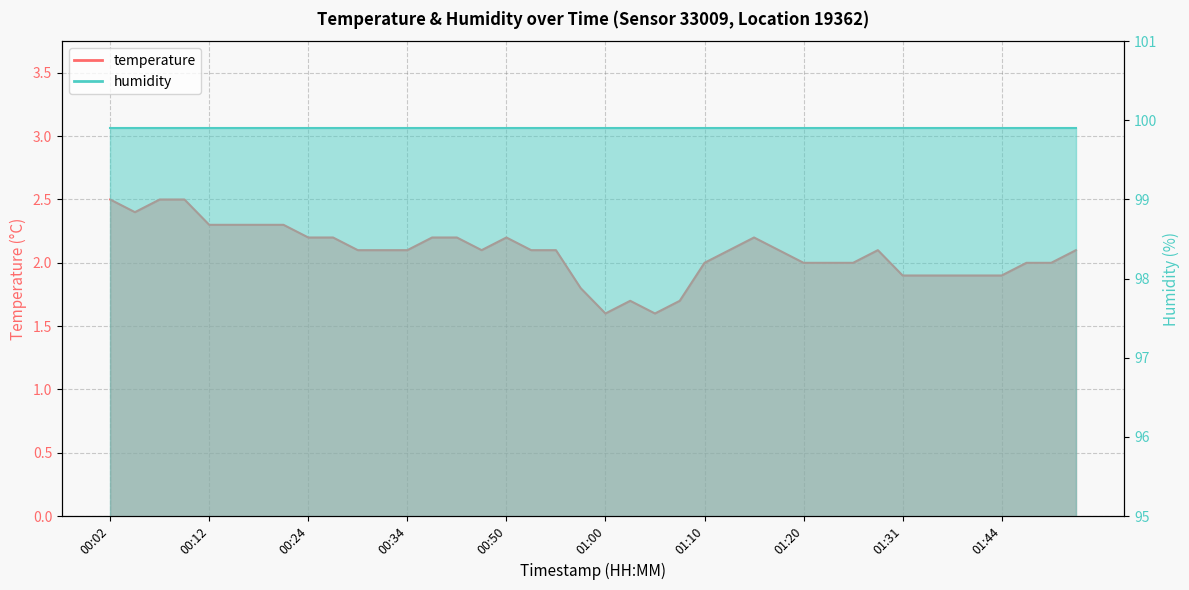

What is the maximum value shown in the chart?

2.5